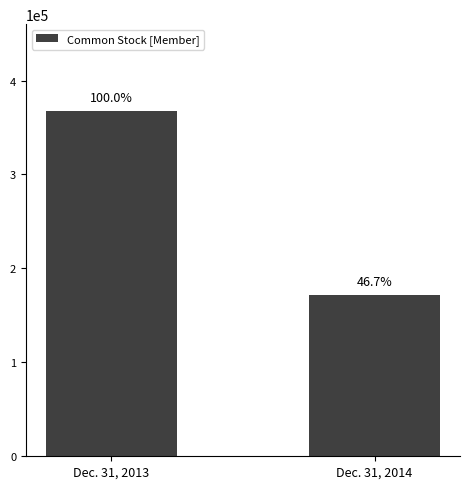

Does the chart contain any negative values?

No